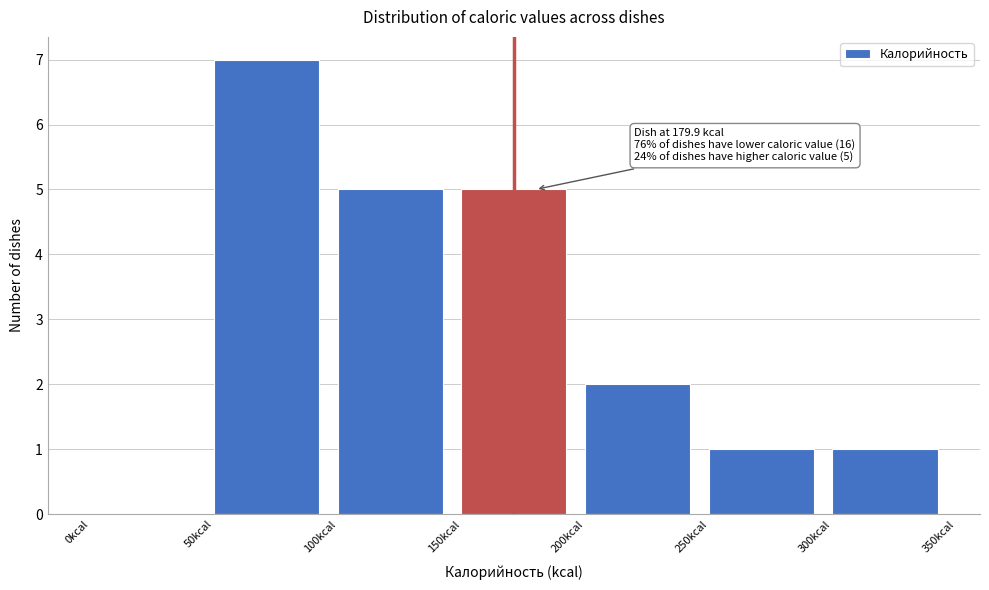

Which range on the x-axis has the tallest bar?

50 to 100